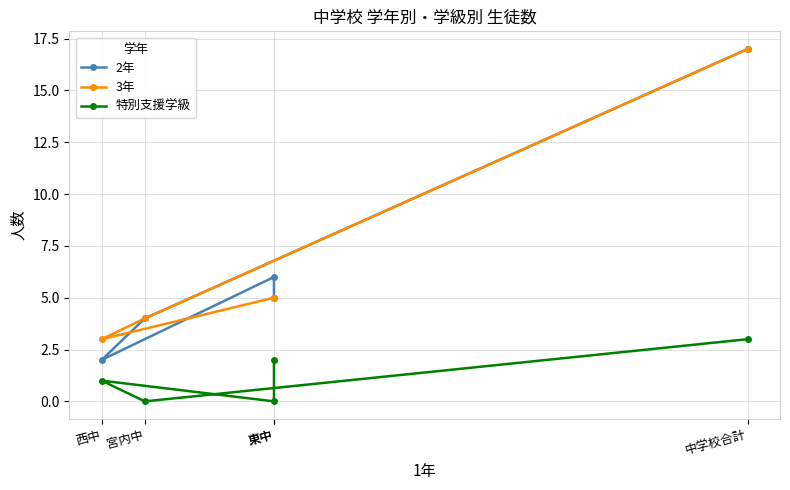

Is this an area chart (filled region under the line)?

No